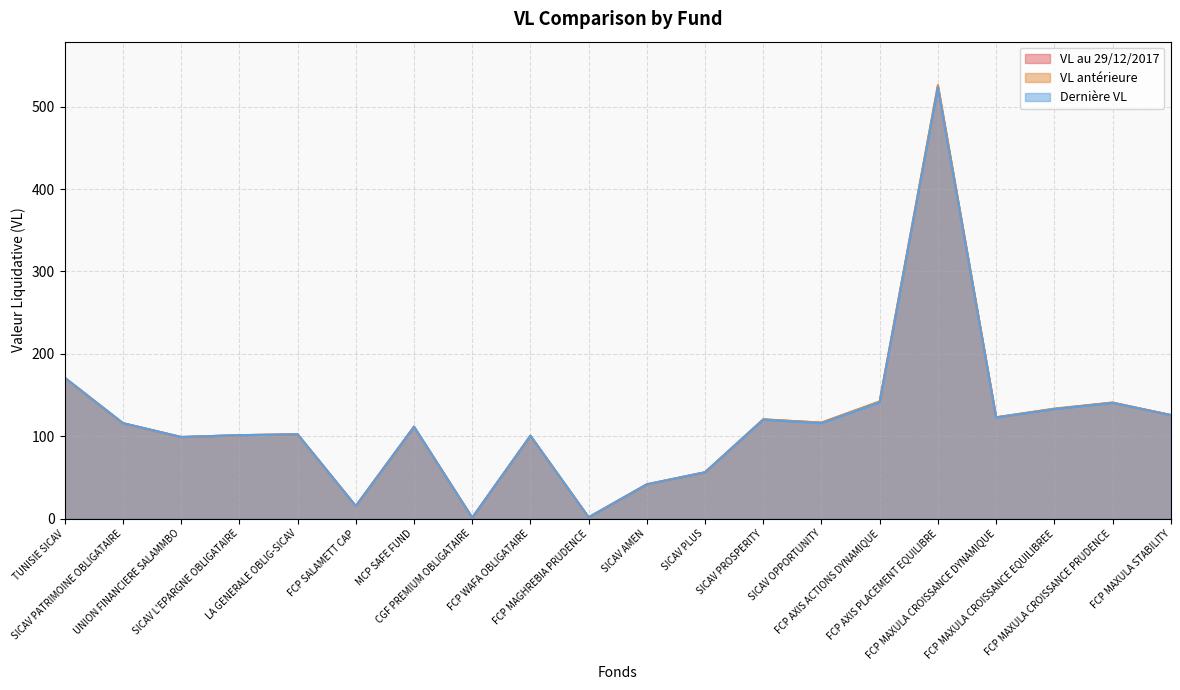

True or false: VL au 29/12/2017 and VL antérieure intersect in this chart.

True